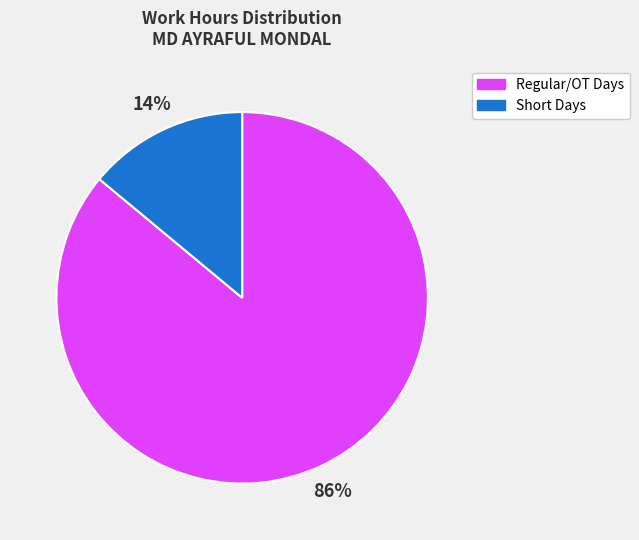

To the nearest percent, what is the average slice percentage?

50%